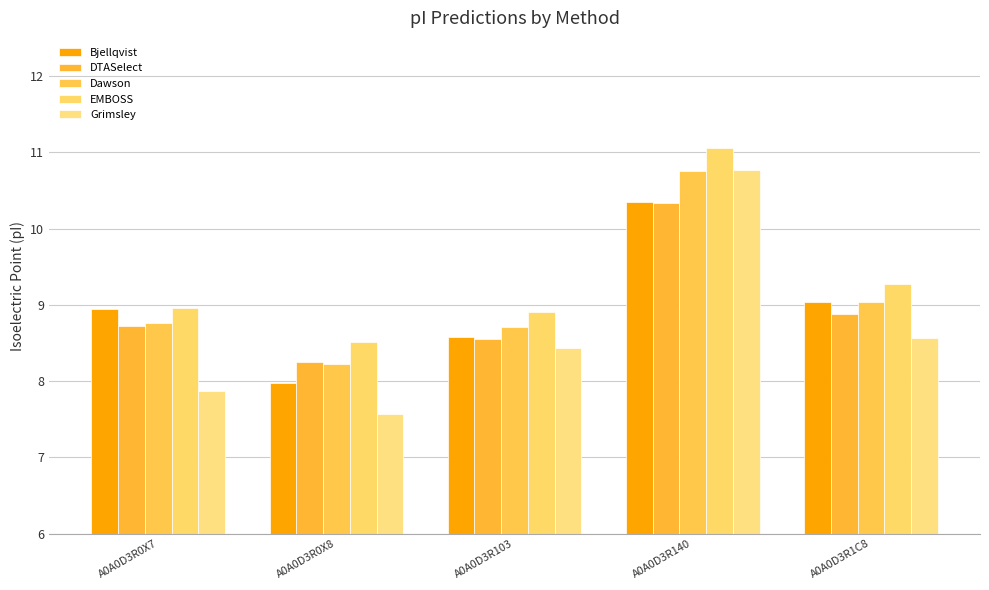

Which category has the highest value across all series?

A0A0D3R140